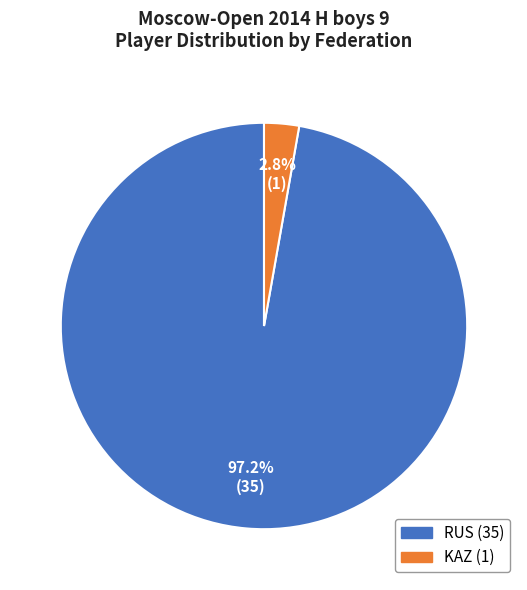

Is there a majority slice in this chart?

Yes